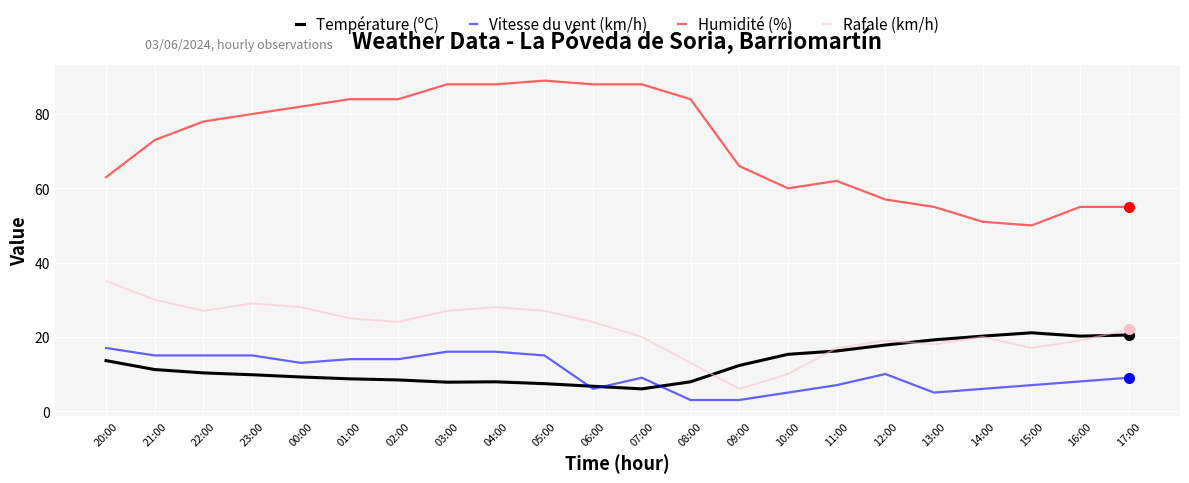

What is the maximum value shown in the chart?

89.0